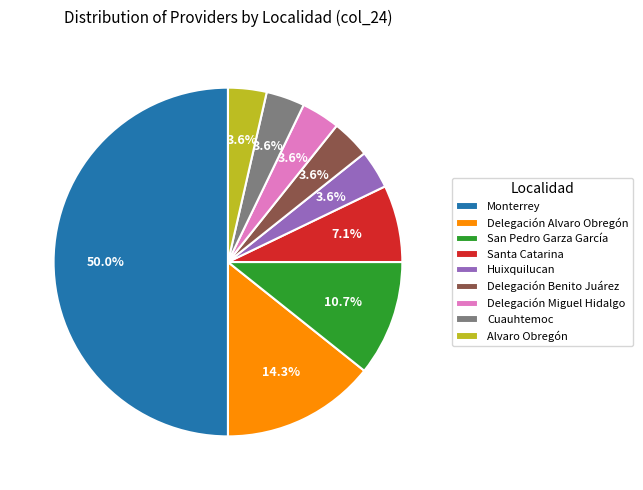

Is it true that Monterrey is 1% of the pie?

False